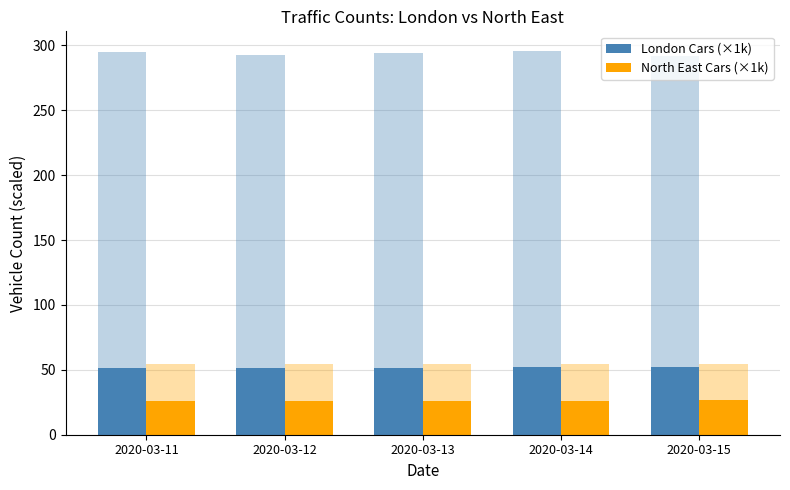

Reading right to left, extract all data points from this chart.

London Cars (×1k): 52.3	51.9	51.6	51.4	51.3
North East Cars (×1k): 27.0	26.0	26.0	26.0	26.0